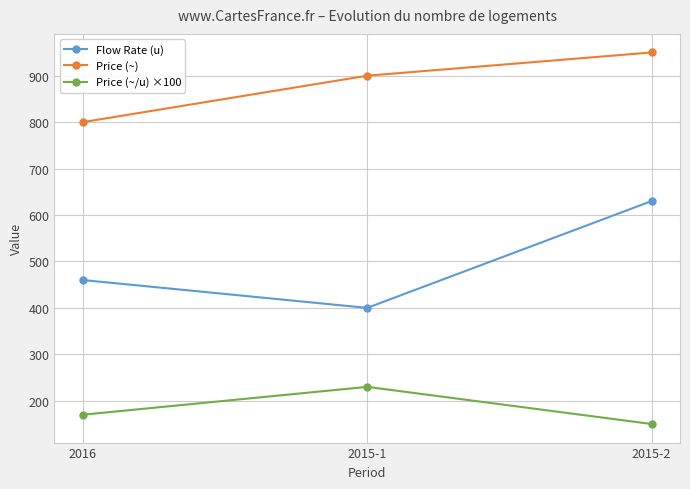

What is the sum of all Flow Rate (u) values?

1490.0